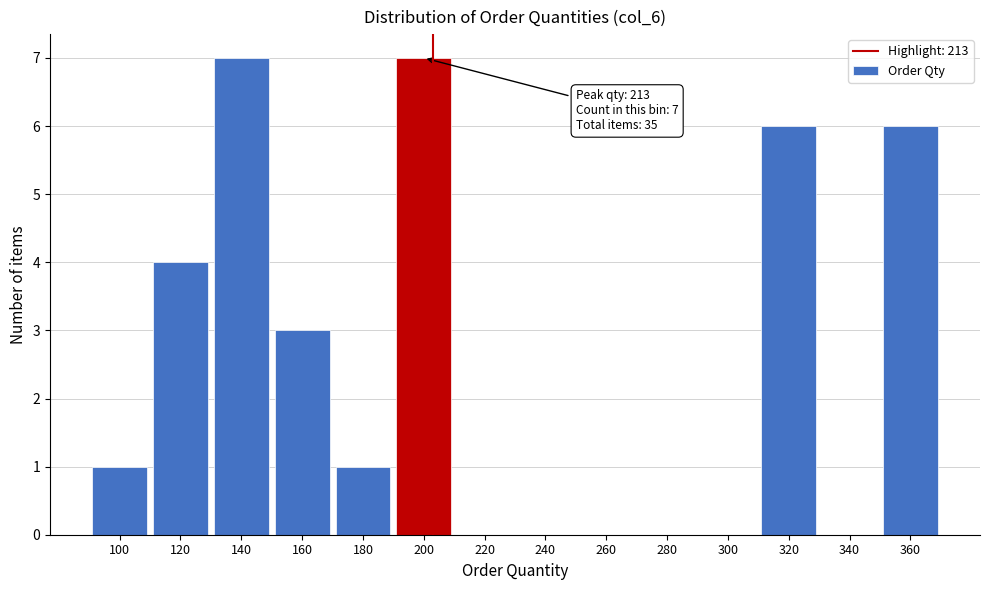

Reading left to right, transcribe all the data shown in this chart.

100=1	120=4	140=7	160=3	180=1	200=7	220=0	240=0	260=0	280=0	300=0	320=6	340=0	360=6